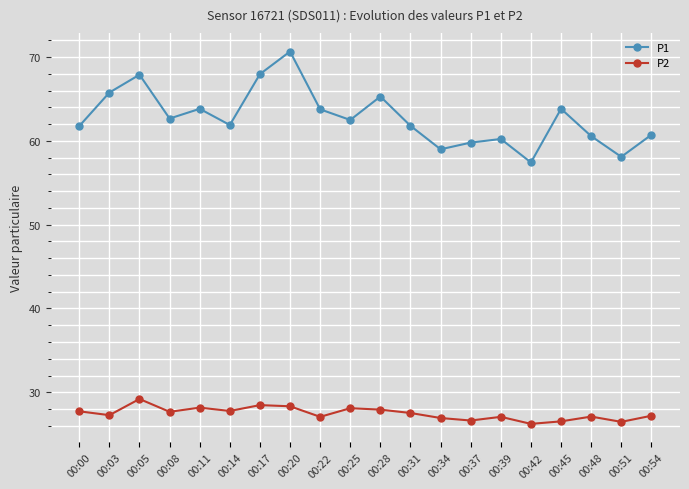

How many interior local peaks does the P1 series have?

6